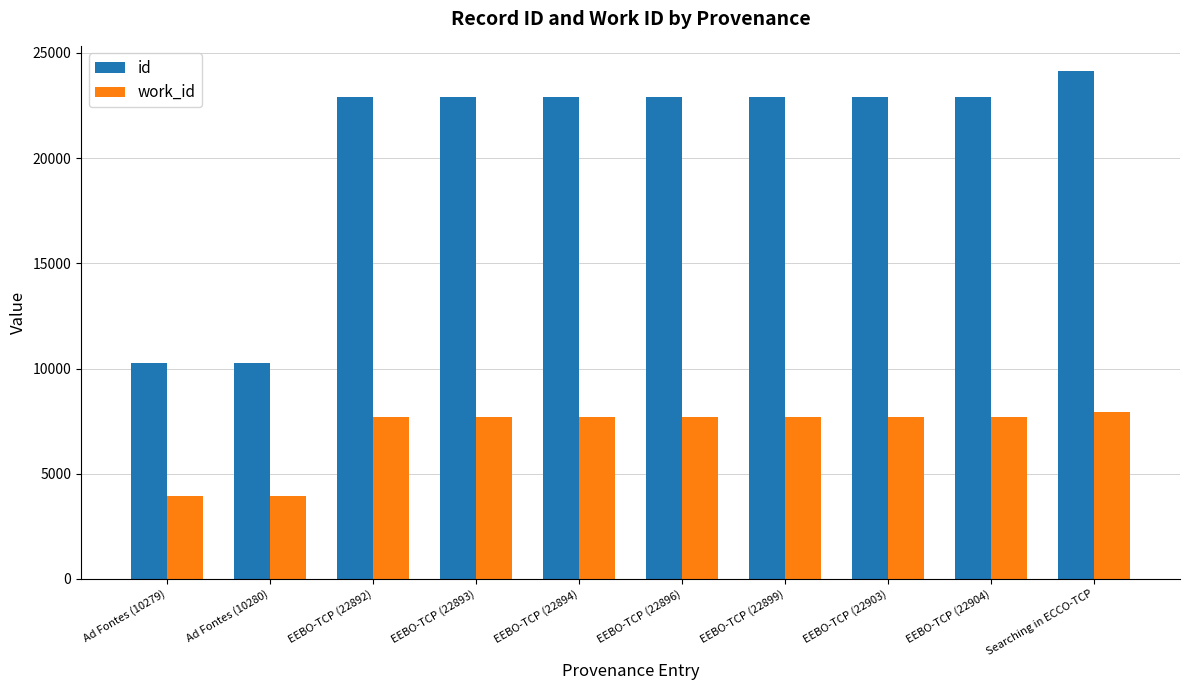

What is the value of the id bar at the 9th from the left?

22904